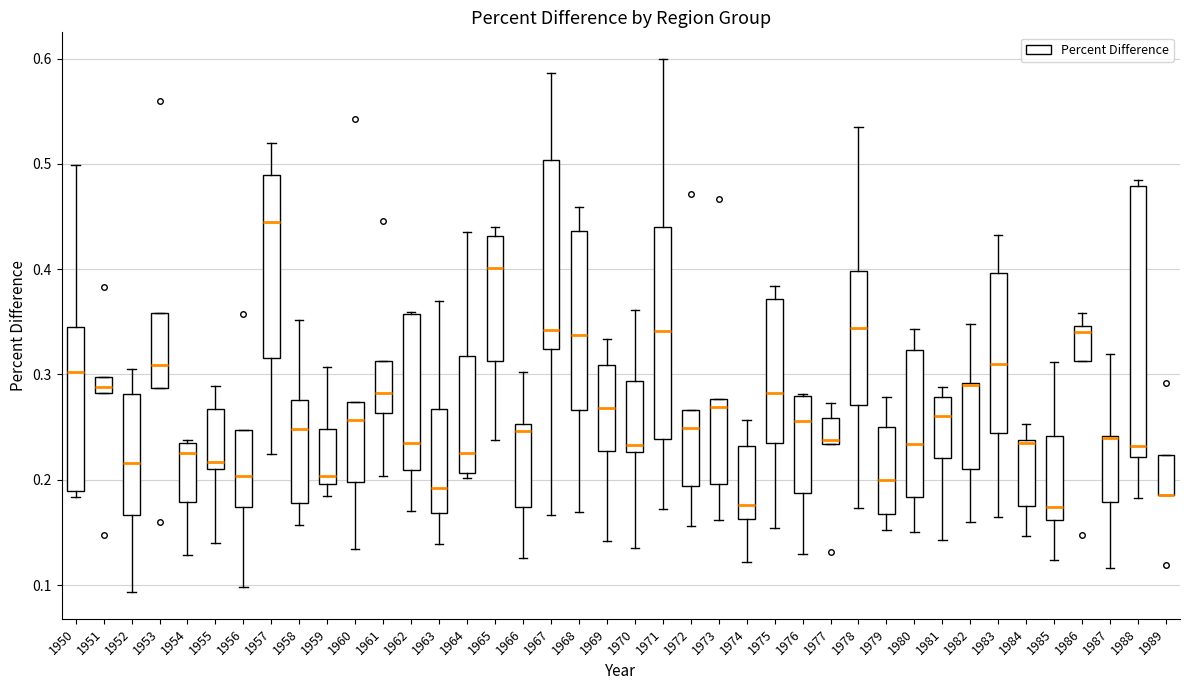

Where is the upper edge of the box at x = 1950 on the y-axis? The values are not printed on the chart, so give them approximately, as read against the axis.

0.35